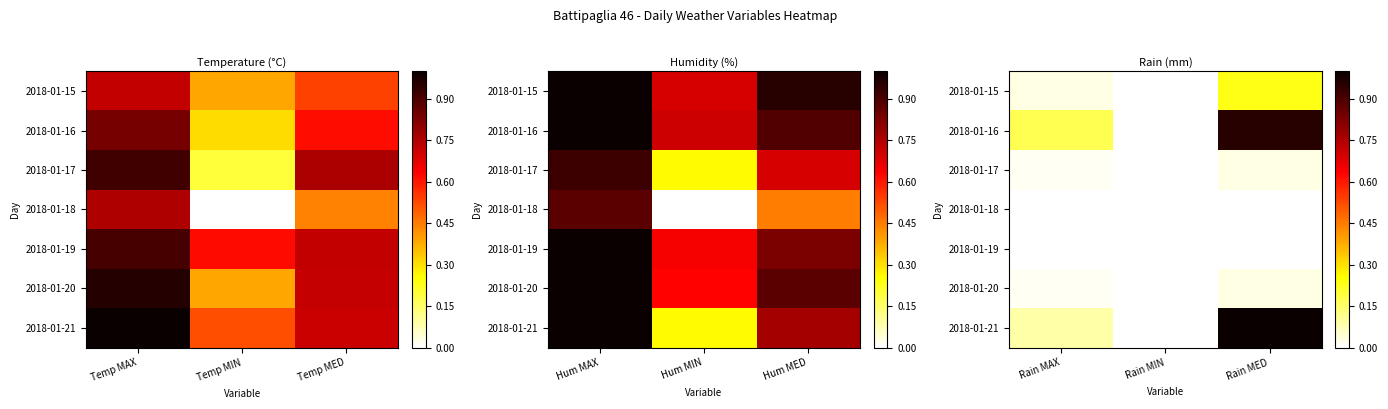

Is the value of 2018-01-21 at Rain MED greater than the value of 2018-01-18 at Rain MED?

Yes